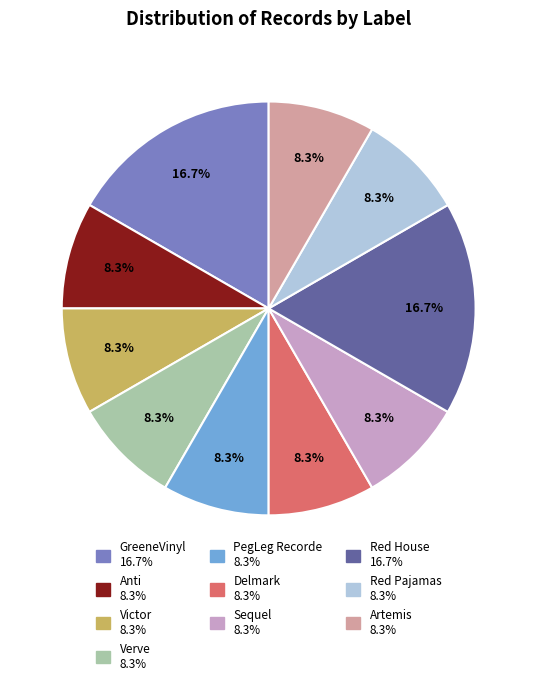

What portion of the pie excludes Artemis?

91.7%